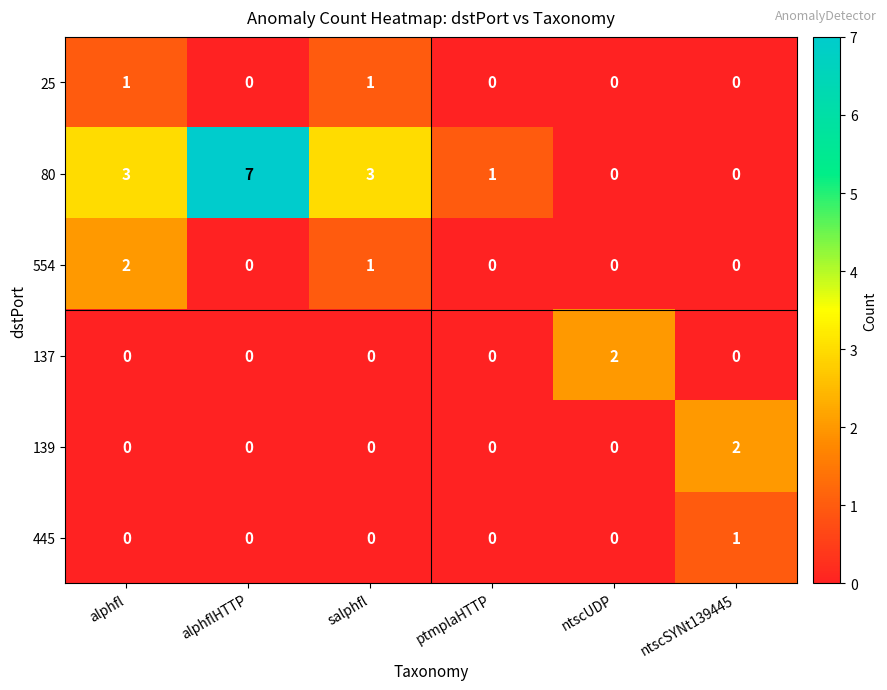

What is the difference between the highest and lowest values at ptmplaHTTP?

1